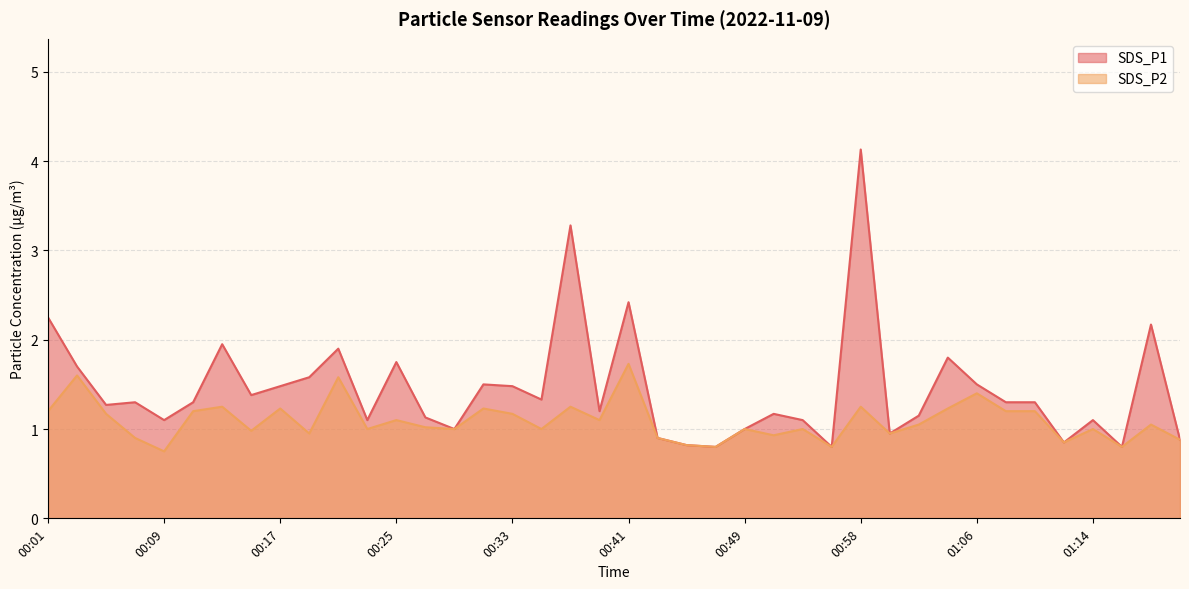

The value of SDS_P1 at 01:08 is 1.7. True or false?

False